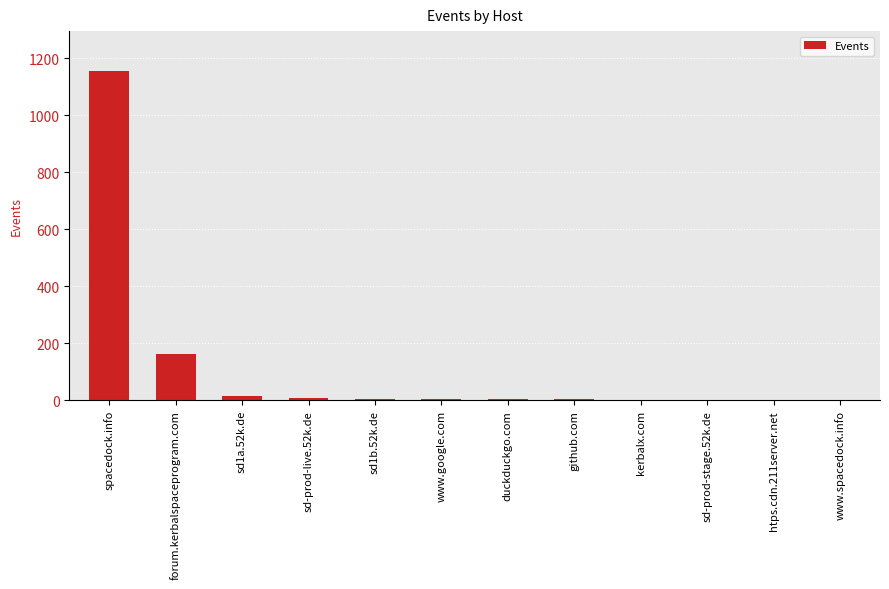

At which label is the value closest to 579?

forum.kerbalspaceprogram.com